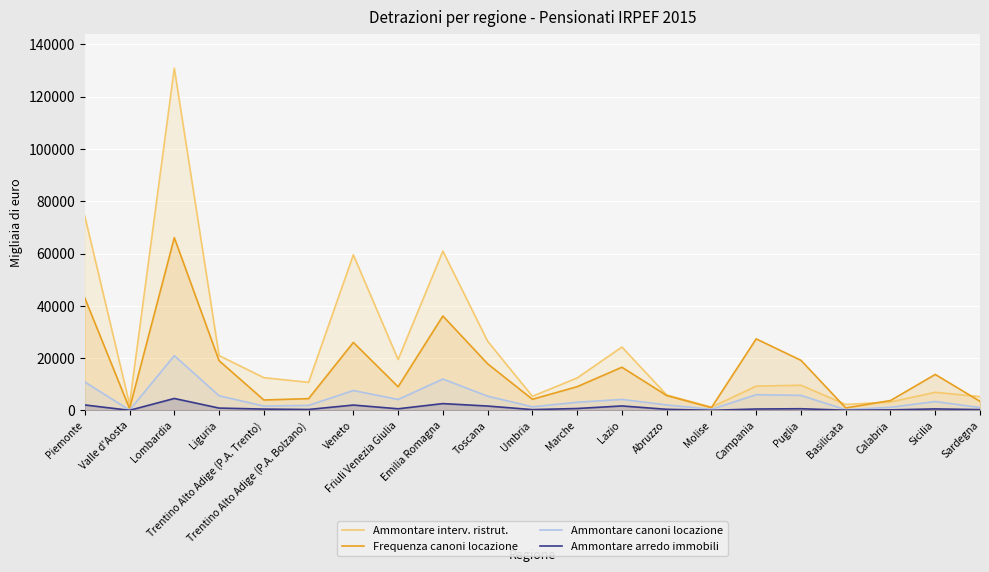

At which label does Frequenza canoni locazione reach its peak?

Lombardia